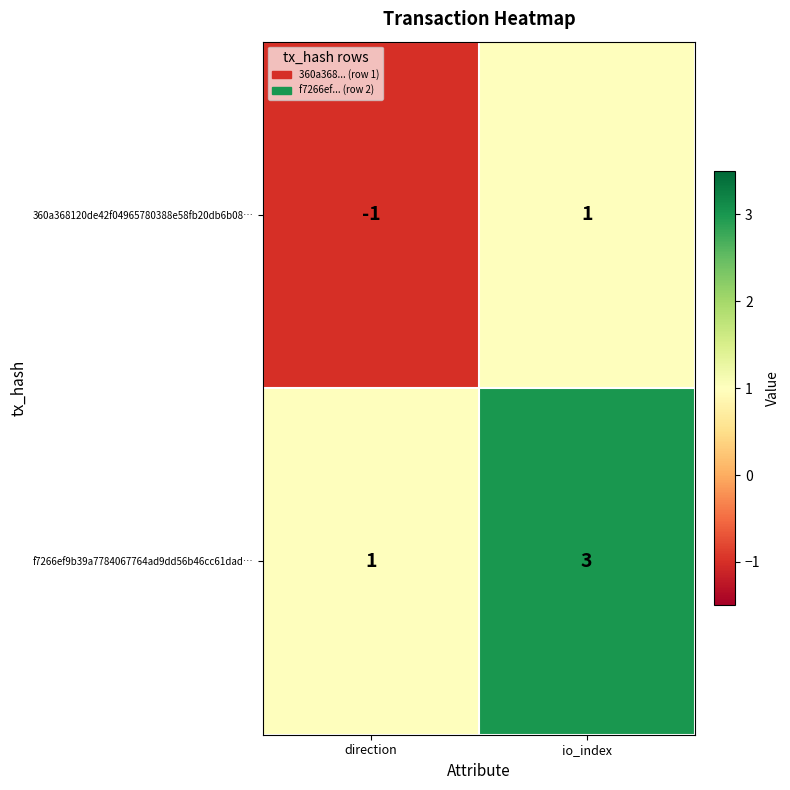

What is the total value across all series at io_index?

4